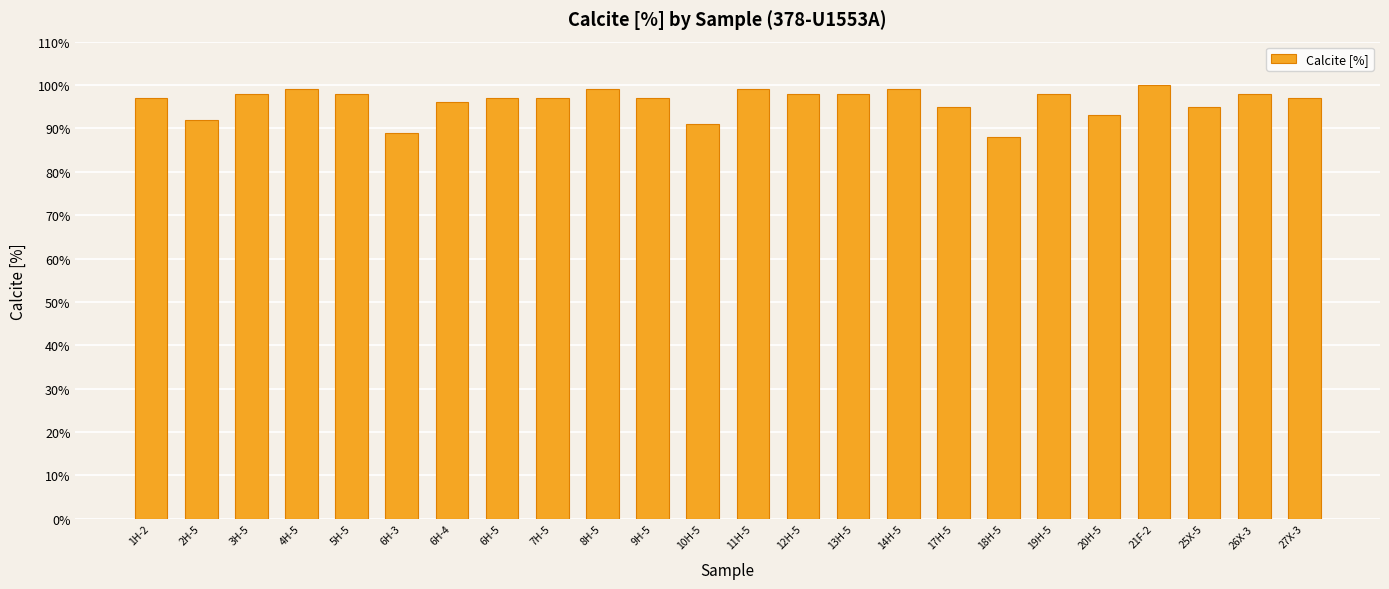

What is the greatest value displayed?

100